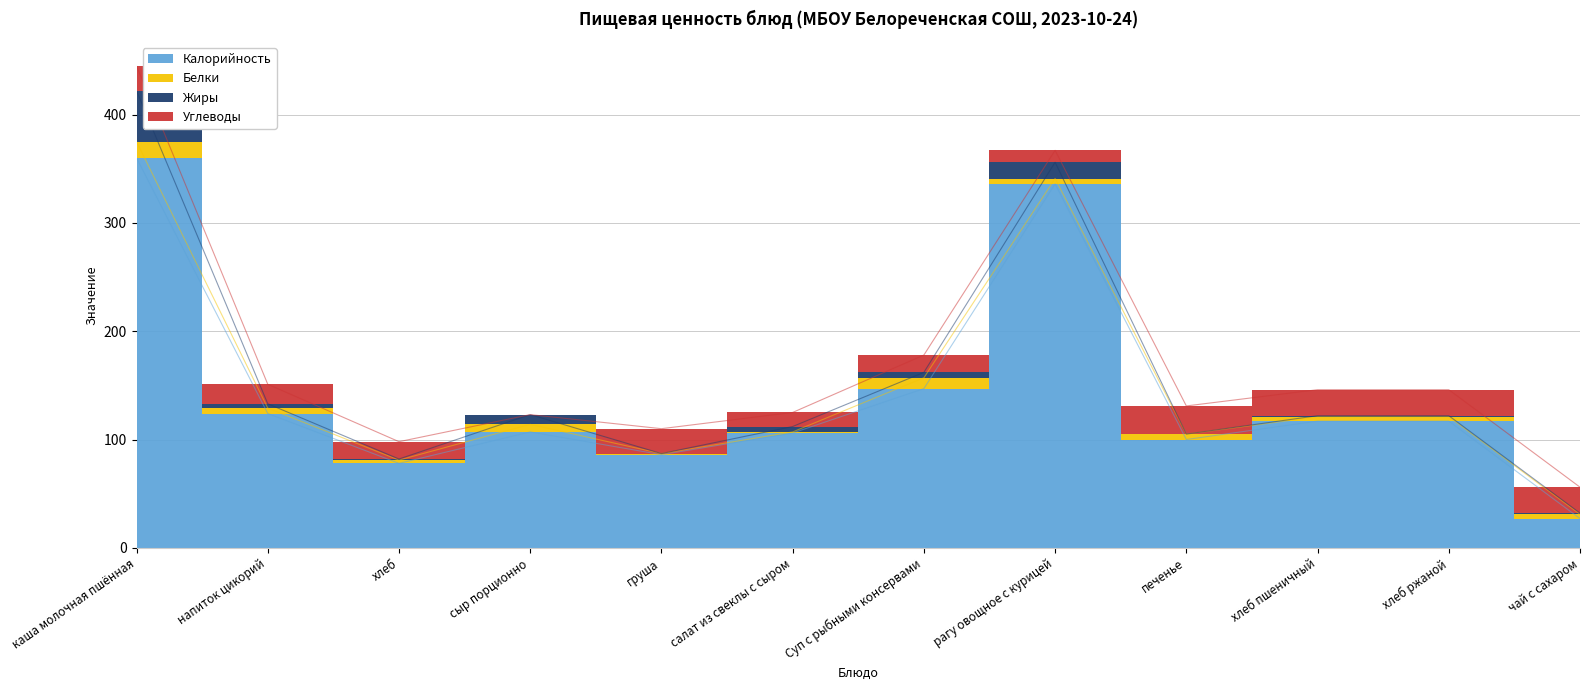

Is it true that Калорийность equals 147.0 at Суп с рыбными консервами?

True